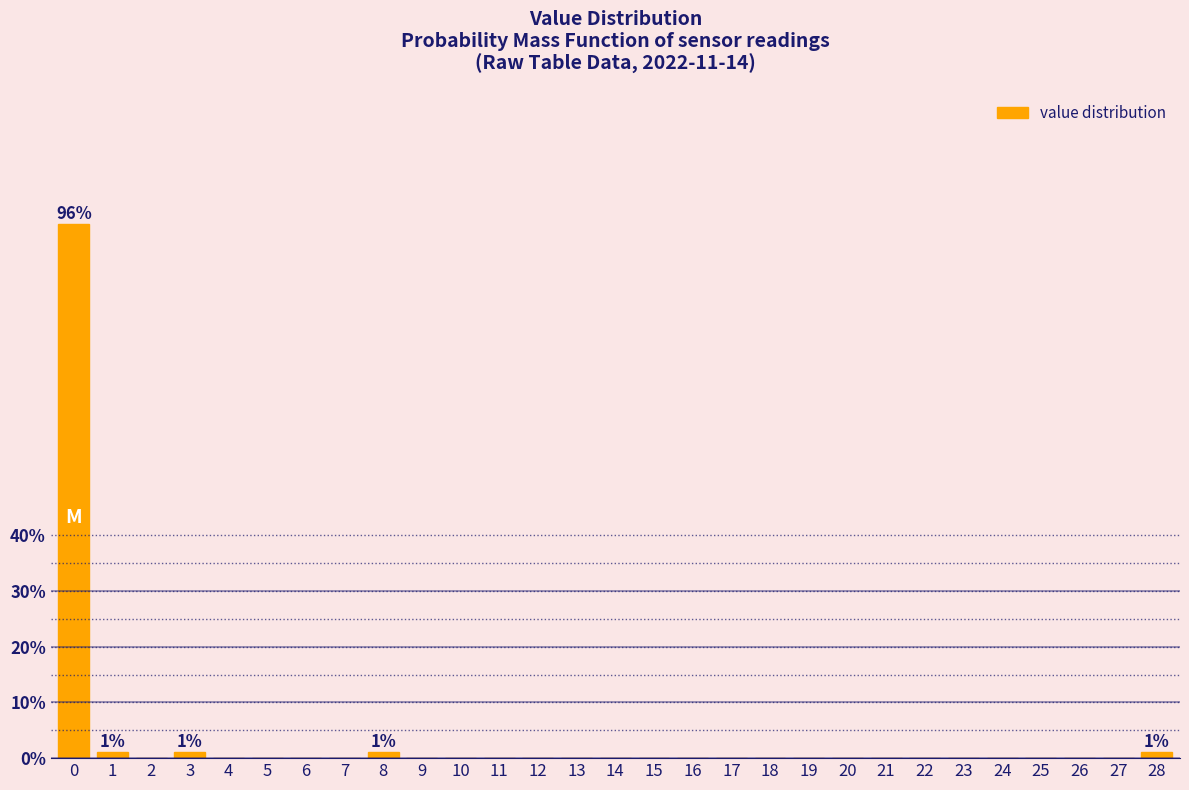

Reading left to right, extract all data points from this chart.

0=95.8	1=1.0	2=0.0	3=1.0	4=0.0	5=0.0	6=0.0	7=0.0	8=1.0	9=0.0	10=0.0	11=0.0	12=0.0	13=0.0	14=0.0	15=0.0	16=0.0	17=0.0	18=0.0	19=0.0	20=0.0	21=0.0	22=0.0	23=0.0	24=0.0	25=0.0	26=0.0	27=0.0	28=1.0